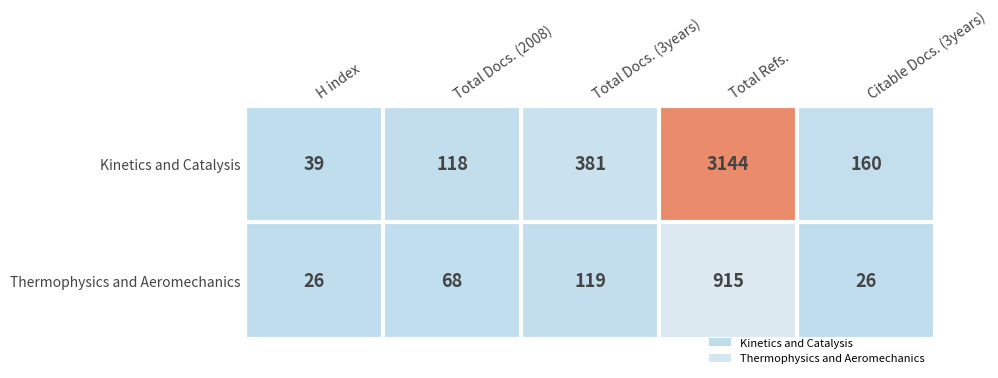

Reading left to right, what are all the values shown in this chart?

Kinetics and Catalysis: H index=39	Total Docs. (2008)=118	Total Docs. (3years)=381	Total Refs.=3144	Citable Docs. (3years)=160
Thermophysics and Aeromechanics: H index=26	Total Docs. (2008)=68	Total Docs. (3years)=119	Total Refs.=915	Citable Docs. (3years)=26